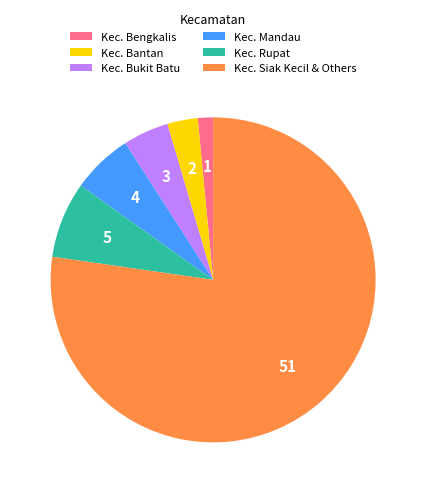

How many slices are in this pie chart?

6